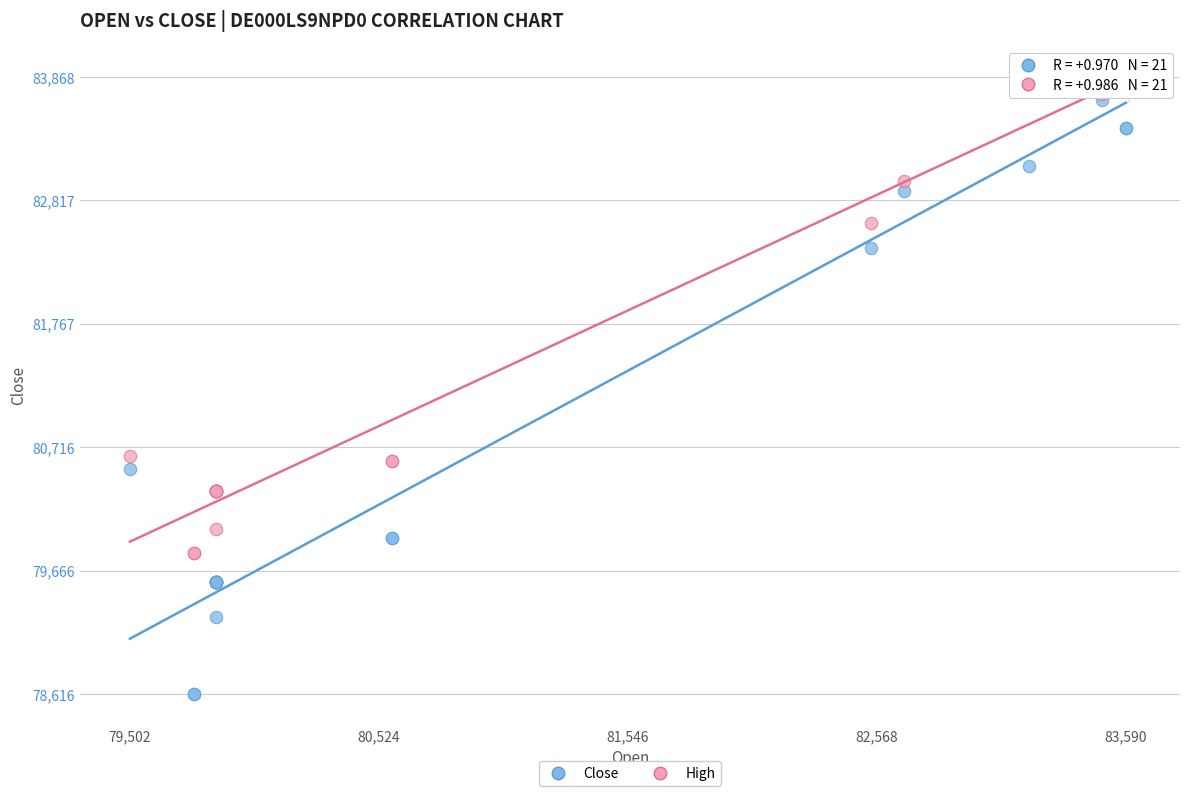

Which series has the widest spread of Y values?

Close